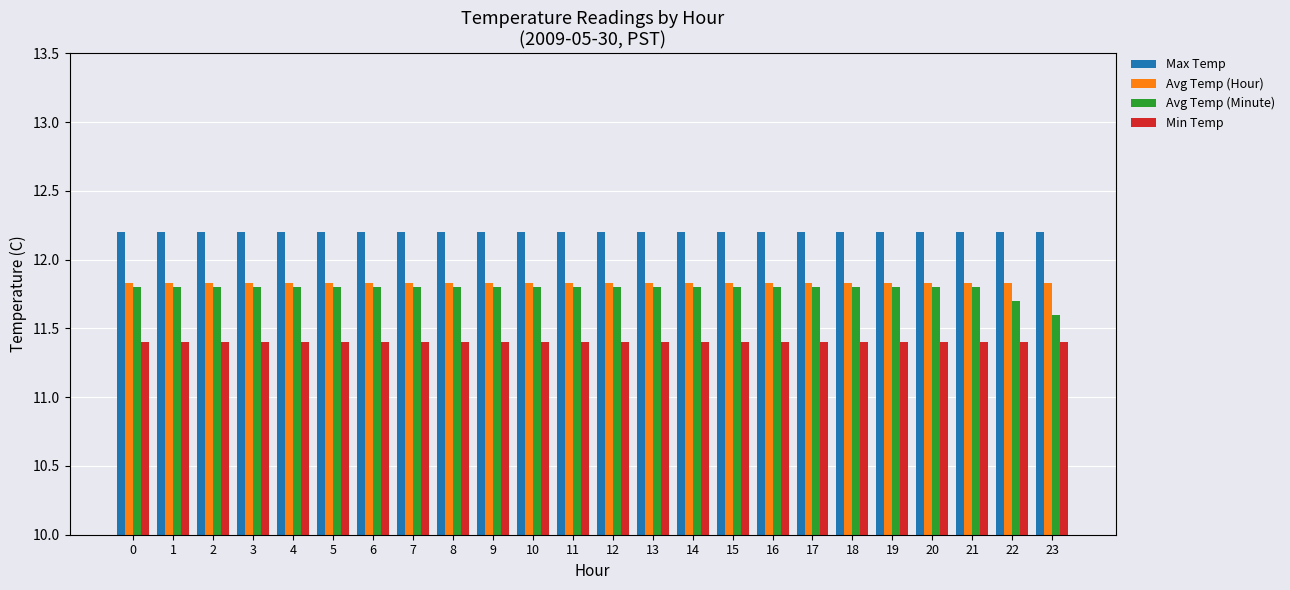

Reading left to right, transcribe all the data shown in this chart.

Max Temp: 12.2	12.2	12.2	12.2	12.2	12.2	12.2	12.2	12.2	12.2	12.2	12.2	12.2	12.2	12.2	12.2	12.2	12.2	12.2	12.2	12.2	12.2	12.2	12.2
Avg Temp (Hour): 11.8	11.8	11.8	11.8	11.8	11.8	11.8	11.8	11.8	11.8	11.8	11.8	11.8	11.8	11.8	11.8	11.8	11.8	11.8	11.8	11.8	11.8	11.8	11.8
Avg Temp (Minute): 11.8	11.8	11.8	11.8	11.8	11.8	11.8	11.8	11.8	11.8	11.8	11.8	11.8	11.8	11.8	11.8	11.8	11.8	11.8	11.8	11.8	11.8	11.7	11.6
Min Temp: 11.4	11.4	11.4	11.4	11.4	11.4	11.4	11.4	11.4	11.4	11.4	11.4	11.4	11.4	11.4	11.4	11.4	11.4	11.4	11.4	11.4	11.4	11.4	11.4